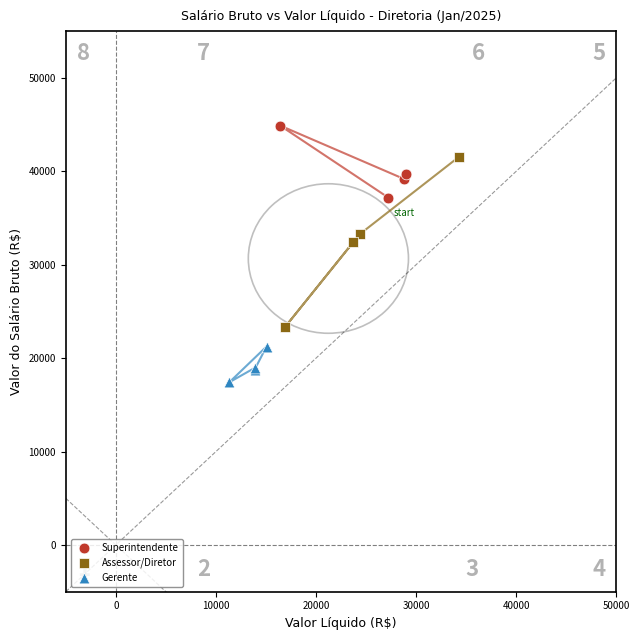

Which series has the widest spread of Y values?

Assessor/Diretor